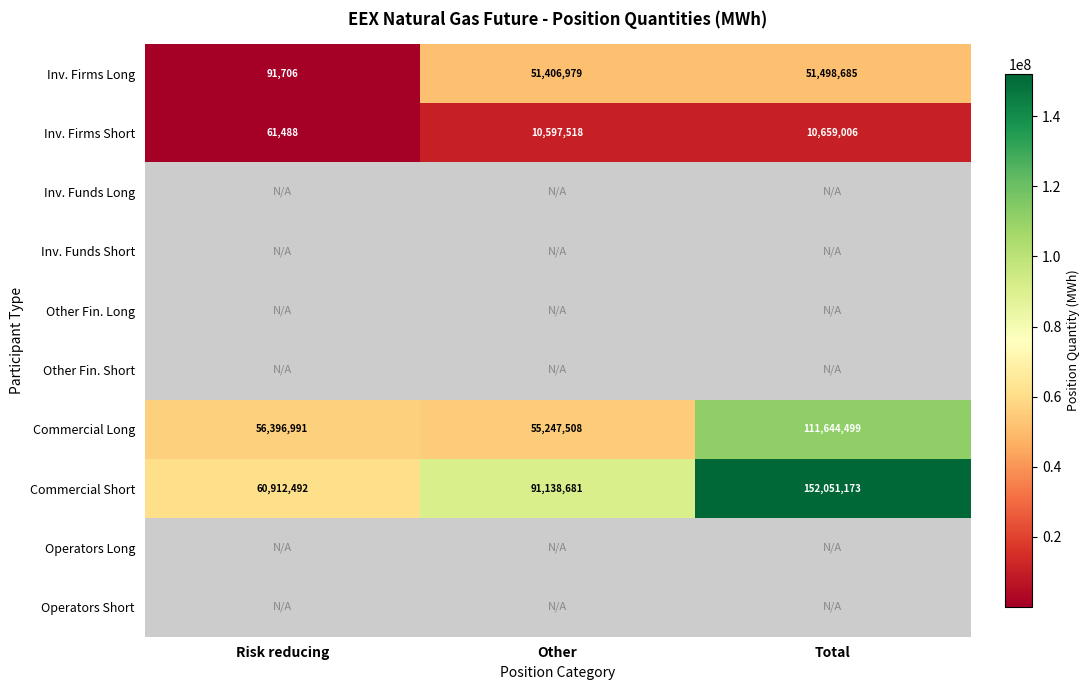

At how many categories does at least one series exceed 86948886?

2